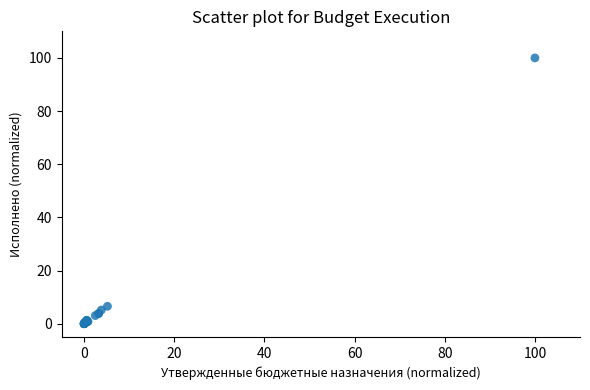

What Y value in the scatter plot is closest to 50?

6.6